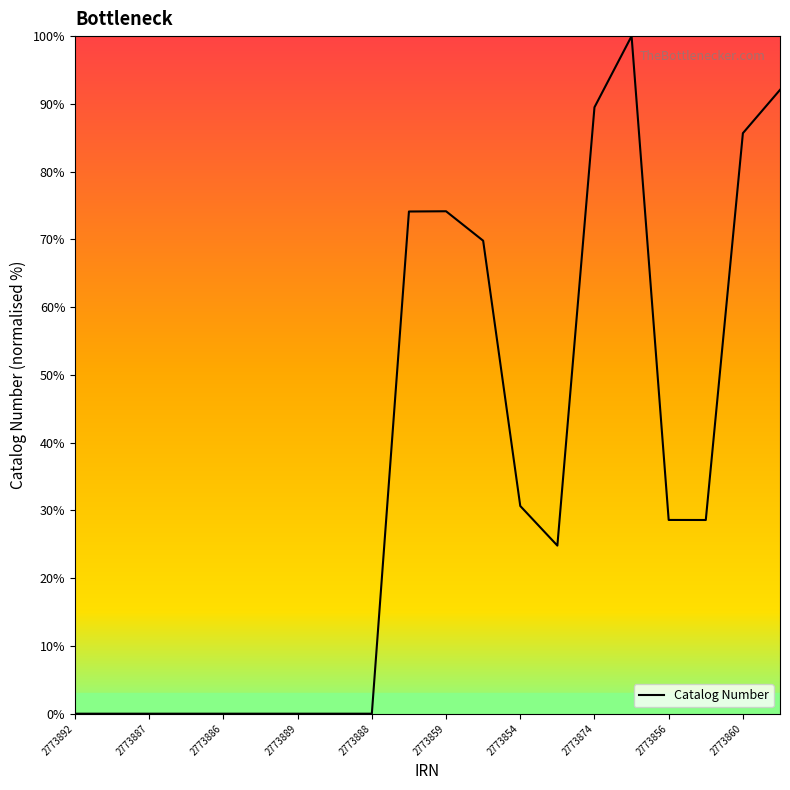

How many lines are shown in the chart?

1